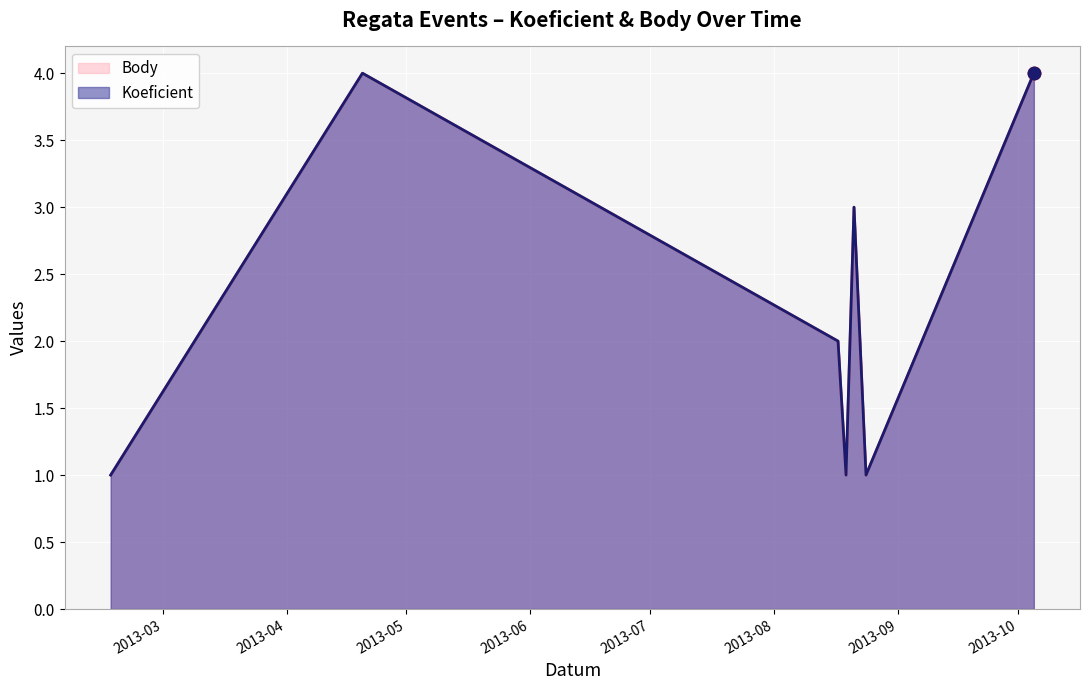

Which series has the widest spread of Y values?

Koeficient